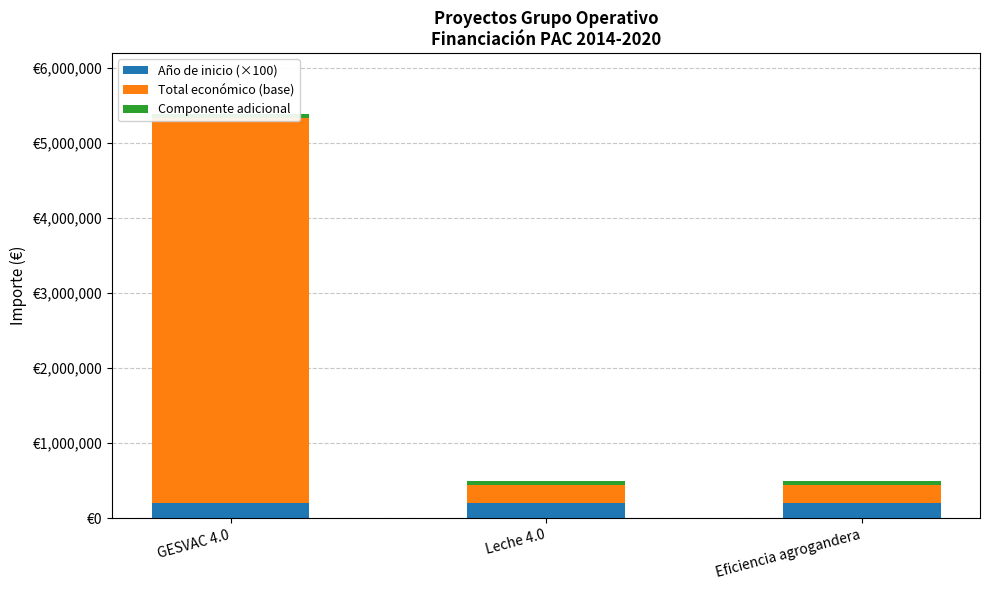

Which series has the largest range (max minus min)?

Total económico (base)